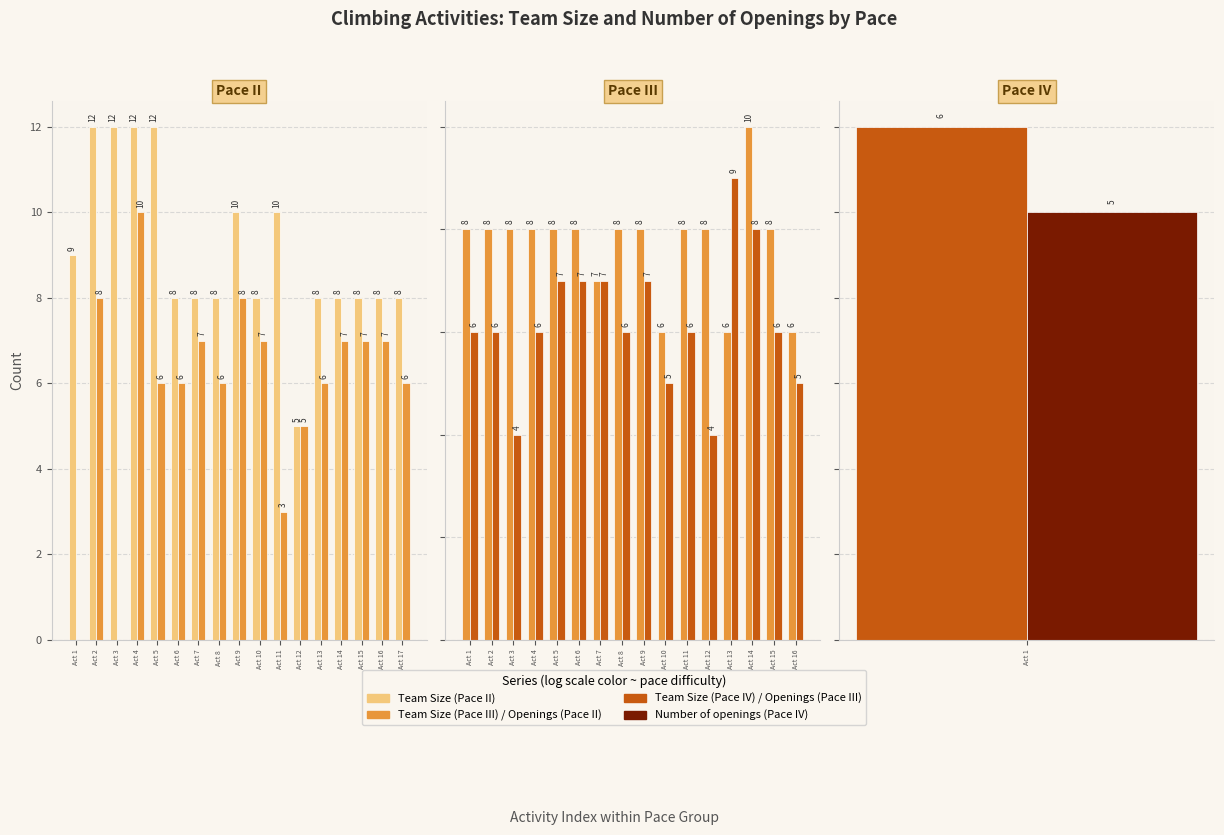

Are the bars horizontal?

No